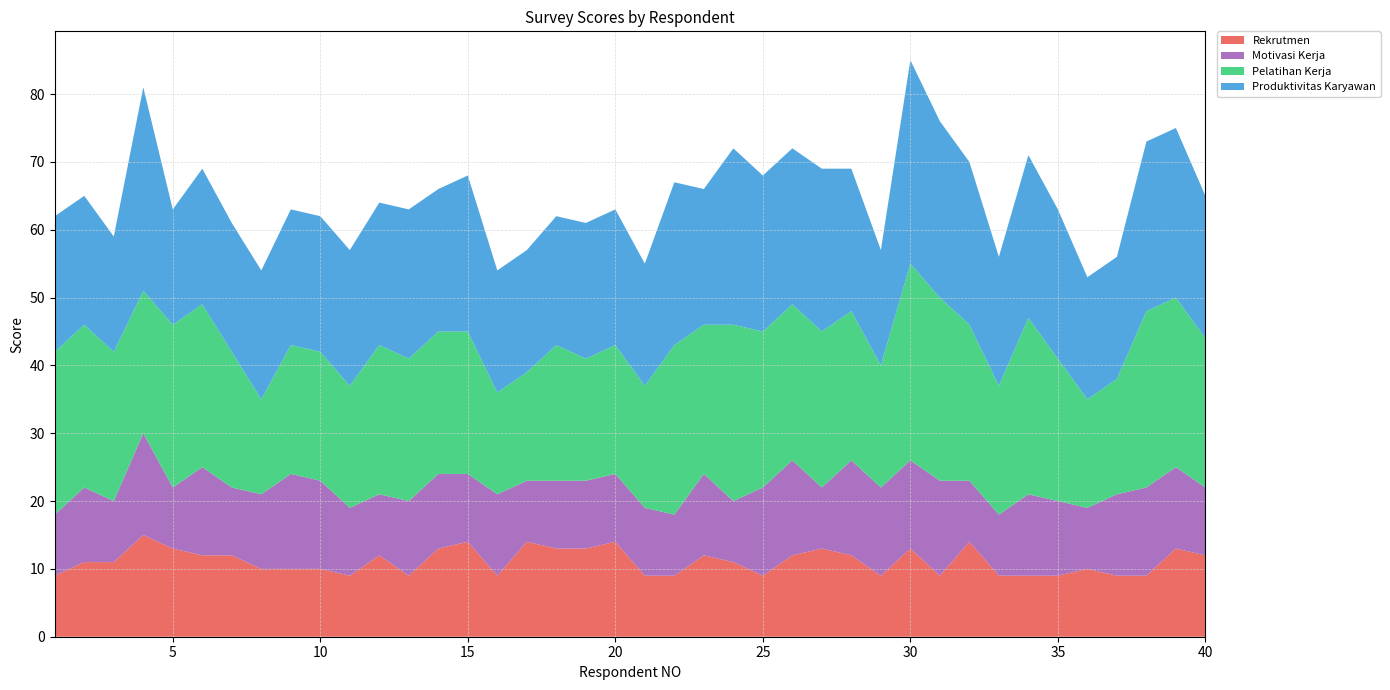

Reading right to left, extract all data points from this chart.

Rekrutmen: 12	13	9	9	10	9	9	9	14	9	13	9	12	13	12	9	11	12	9	9	14	13	13	14	9	14	13	9	12	9	10	10	10	12	12	13	15	11	11	9
Motivasi Kerja: 10	12	13	12	9	11	12	9	9	14	13	13	14	9	14	13	9	12	9	10	10	10	10	9	12	10	11	11	9	10	13	14	11	10	13	9	15	9	11	9
Pelatihan Kerja: 22	25	26	17	16	21	26	19	23	27	29	18	22	23	23	23	26	22	25	18	19	18	20	16	15	21	21	21	22	18	19	19	14	20	24	24	21	22	24	24
Produktivitas Karyawan: 21	25	25	18	18	22	24	19	24	26	30	17	21	24	23	23	26	20	24	18	20	20	19	18	18	23	21	22	21	20	20	20	19	19	20	17	30	17	19	20